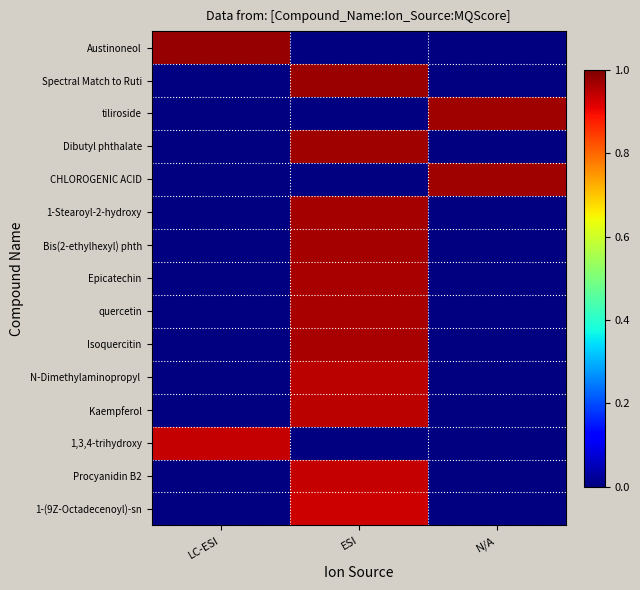

At which category does the chart reach its peak across all series?

LC-ESI